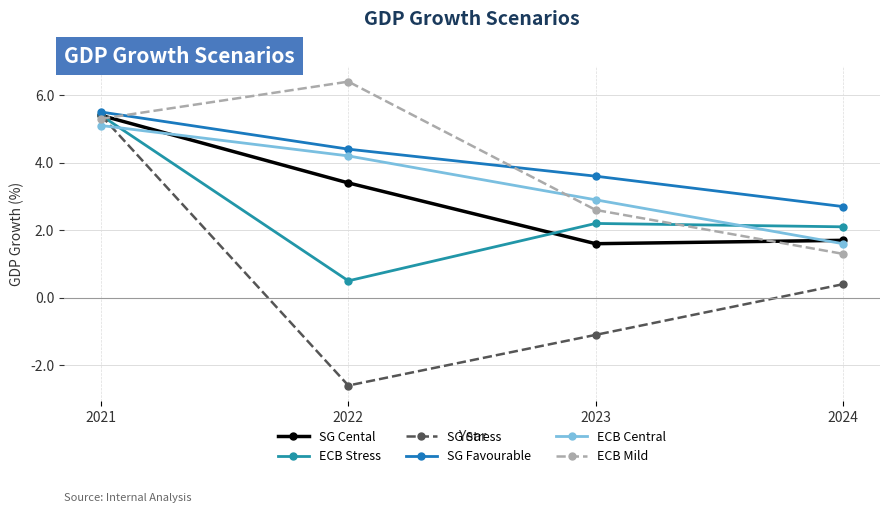

List the series in order of their peak value, lowest first.

ECB Central, SG Cental, ECB Stress, SG Stress, SG Favourable, ECB Mild